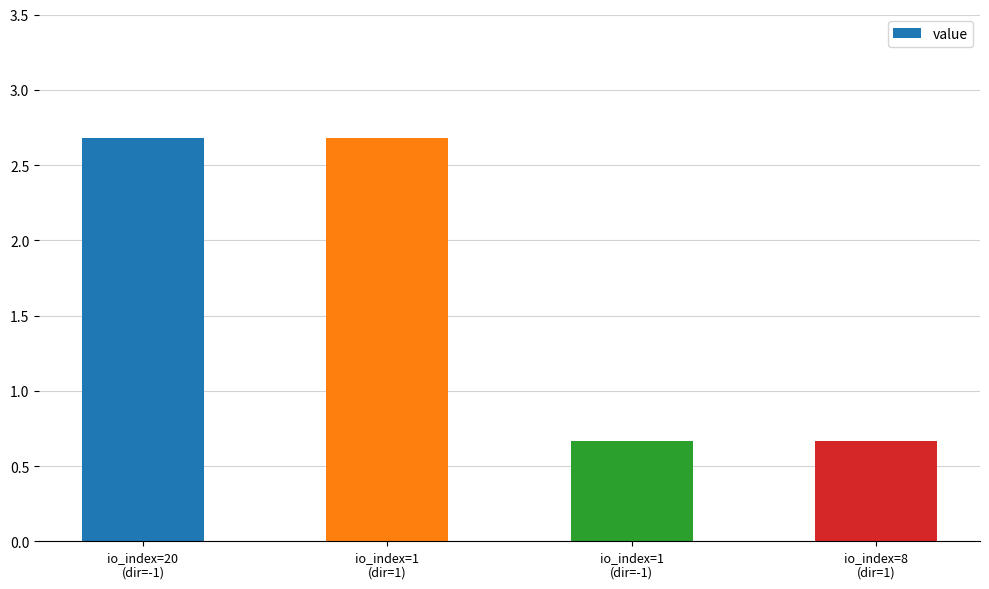

What is the maximum value shown in the chart?

2.7